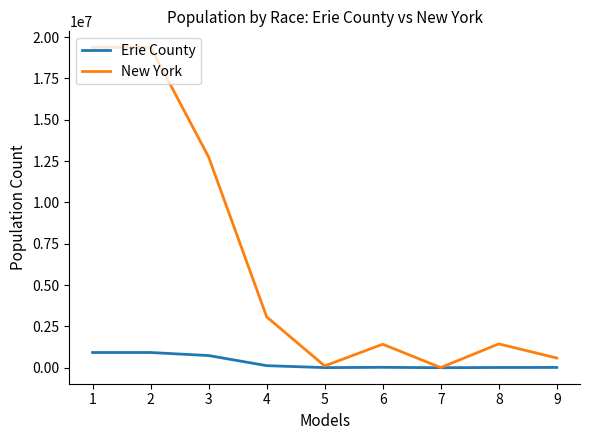

At how many categories does at least one series exceed 9721460?

3